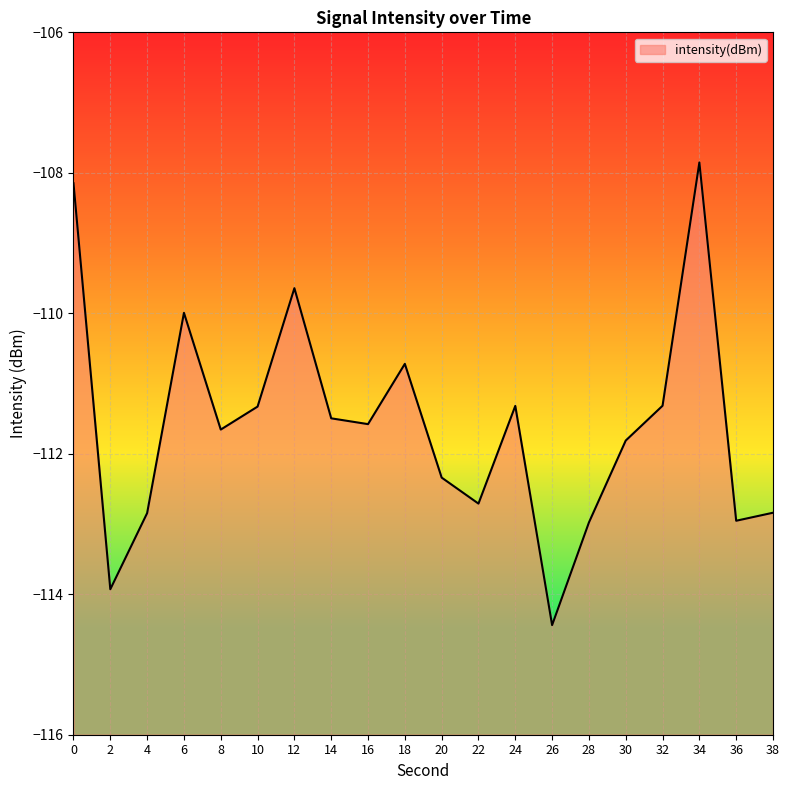

Rank the categories by value from lowest to highest.

26, 2, 28, 36, 4, 38, 22, 20, 30, 8, 16, 14, 10, 24, 32, 18, 6, 12, 0, 34